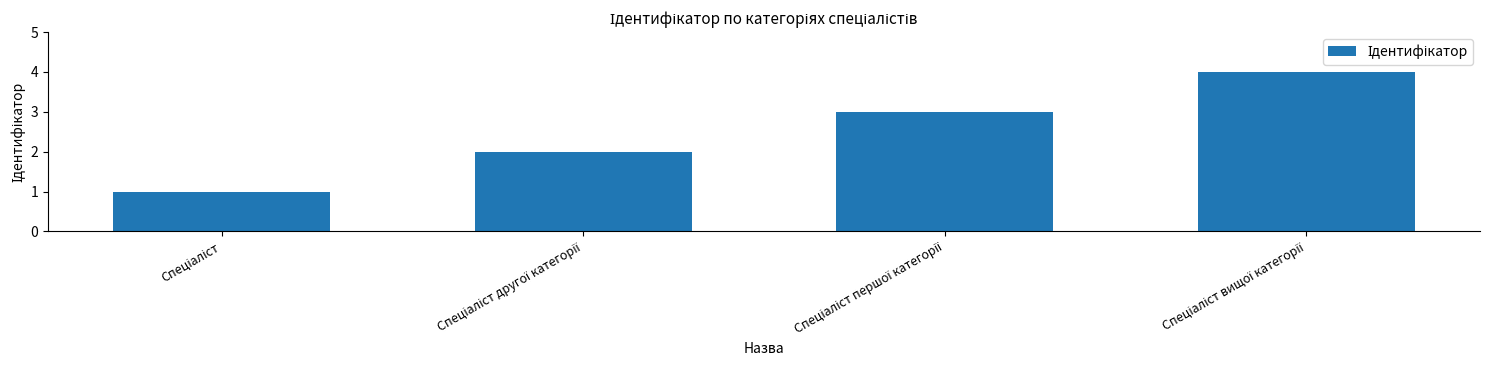

What is the sum of all values?

10